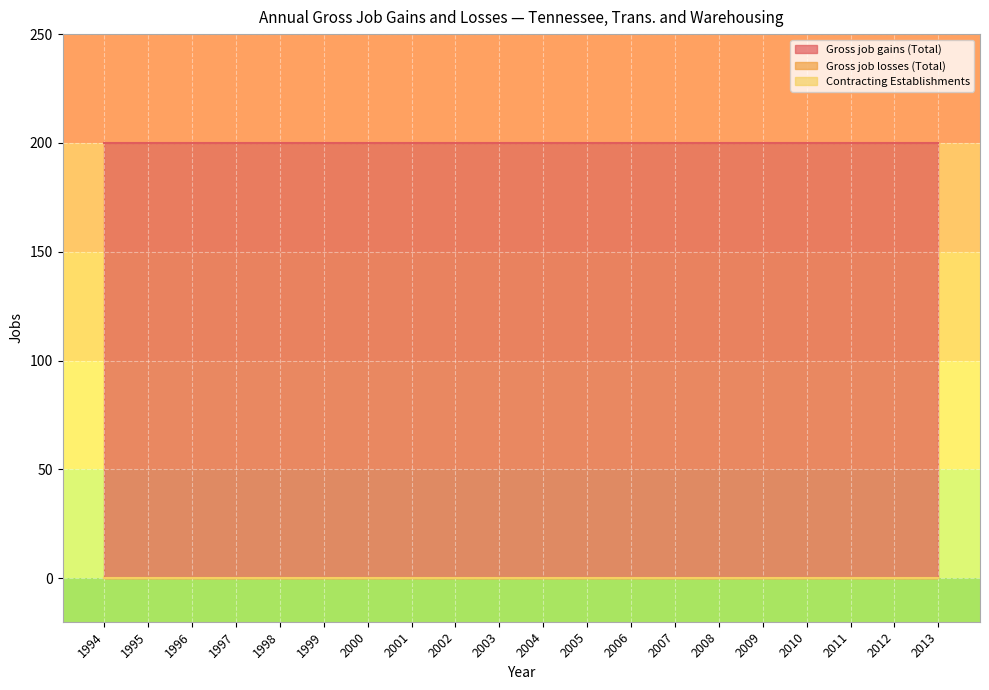

Count the number of categories in the chart.

20